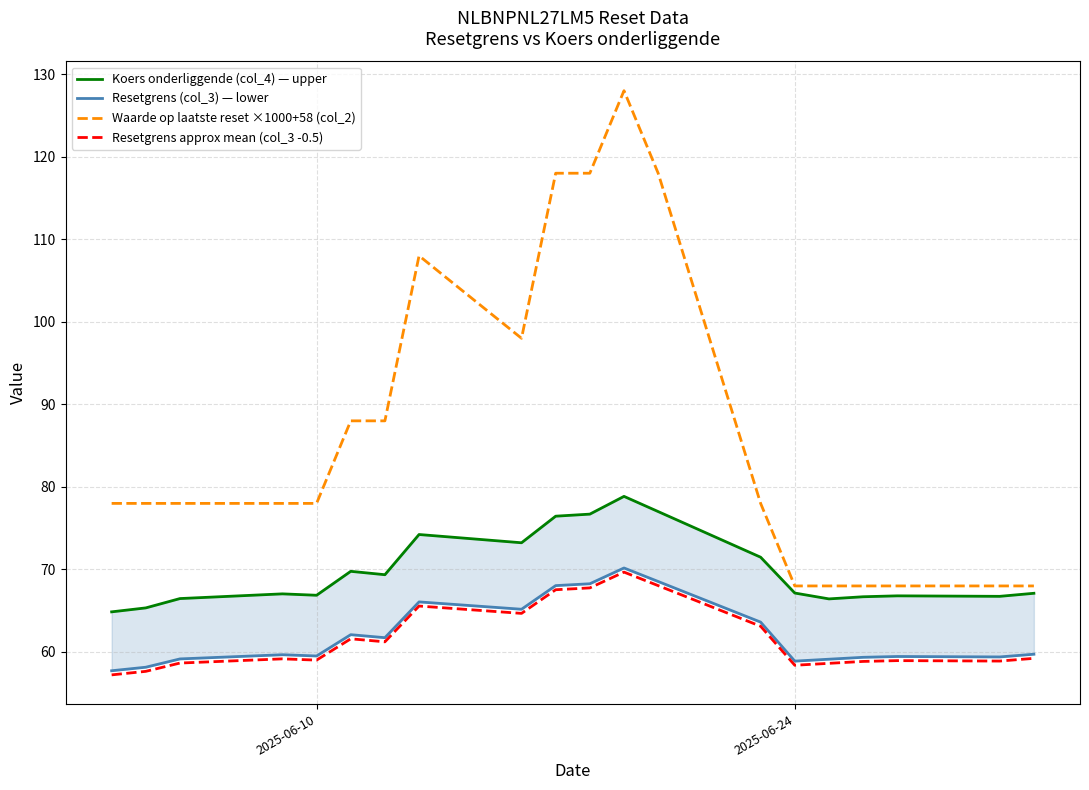

True or false: Waarde op laatste reset ×1000+58 (col_2) and Resetgrens approx mean (col_3 -0.5) cross at least once.

False